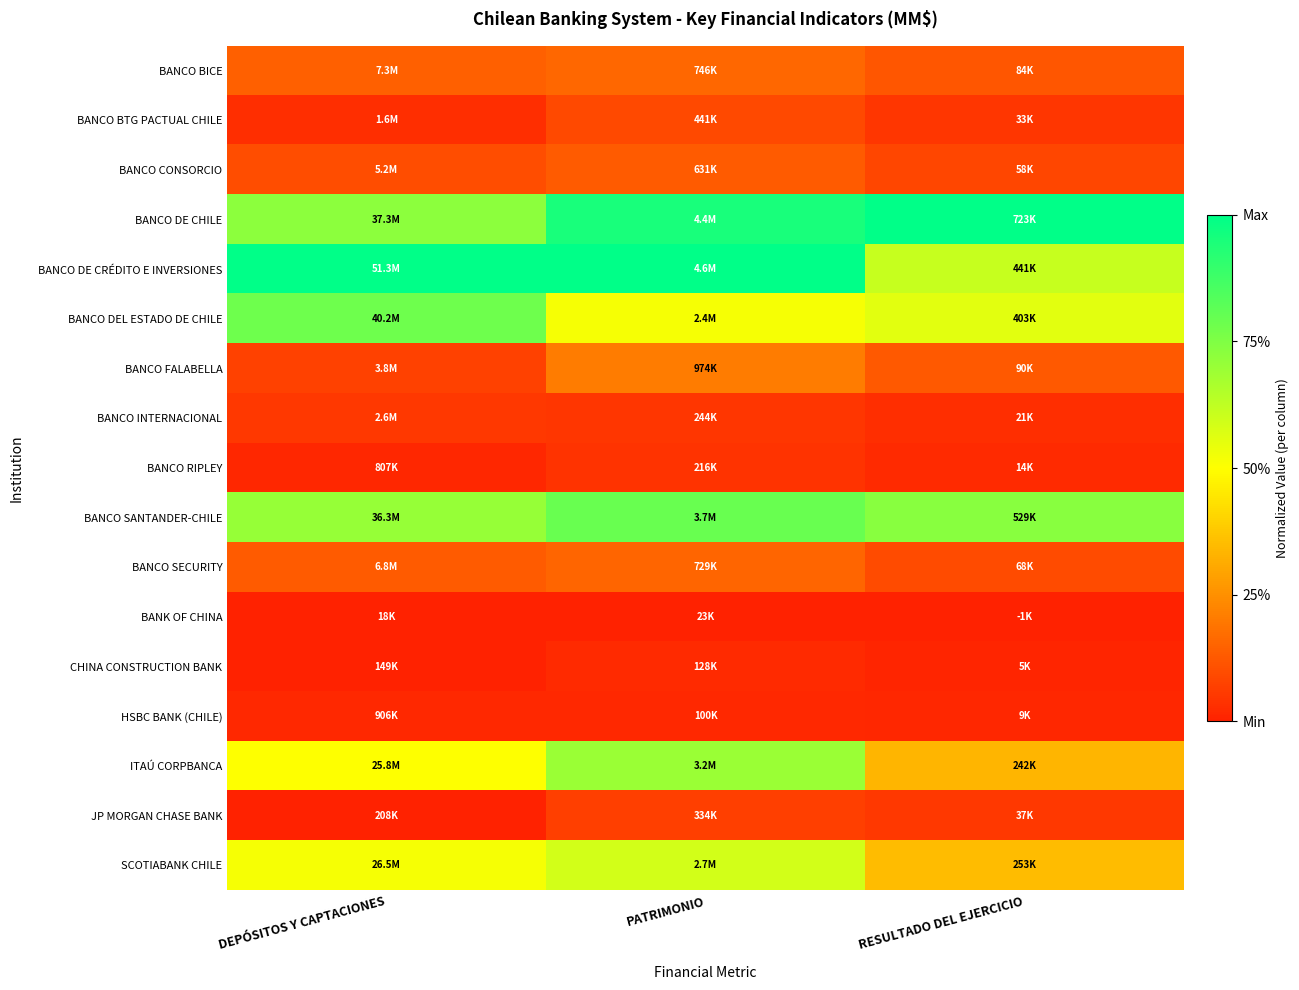

Between PATRIMONIO and RESULTADO DEL EJERCICIO, which is larger?

PATRIMONIO